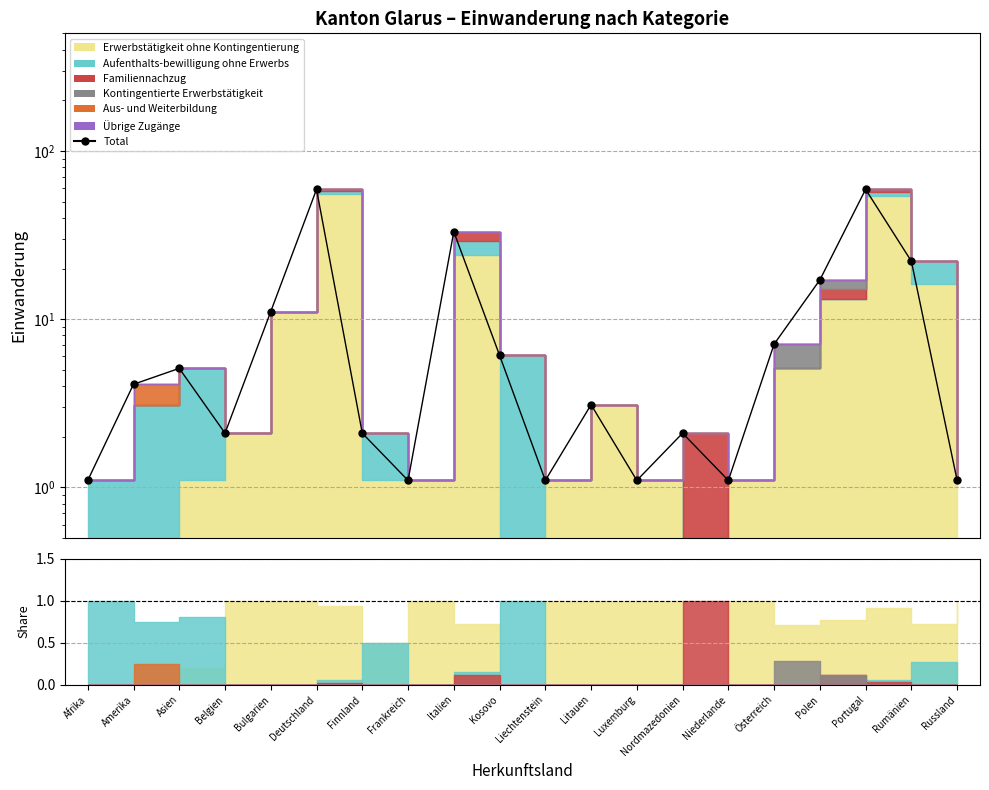

What is the greatest value displayed?

59.1